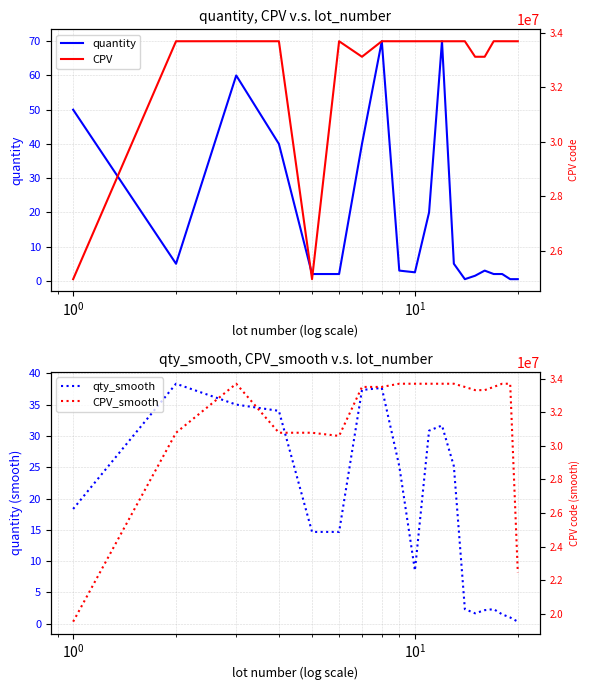

True or false: CPV_smooth and quantity intersect in this chart.

False